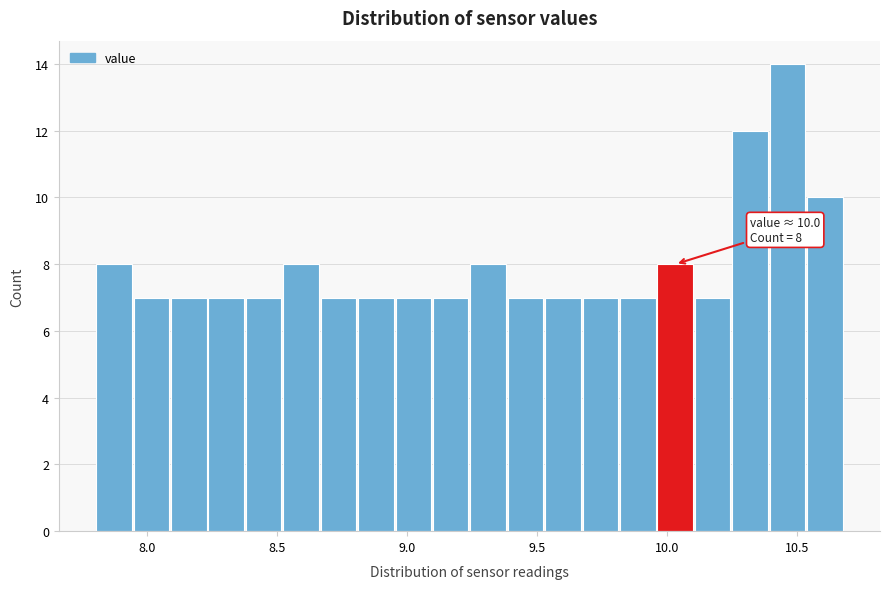

Around what value on the x-axis is the tallest bar? Give the approximate position of its centre, as read against the axis.

10.45